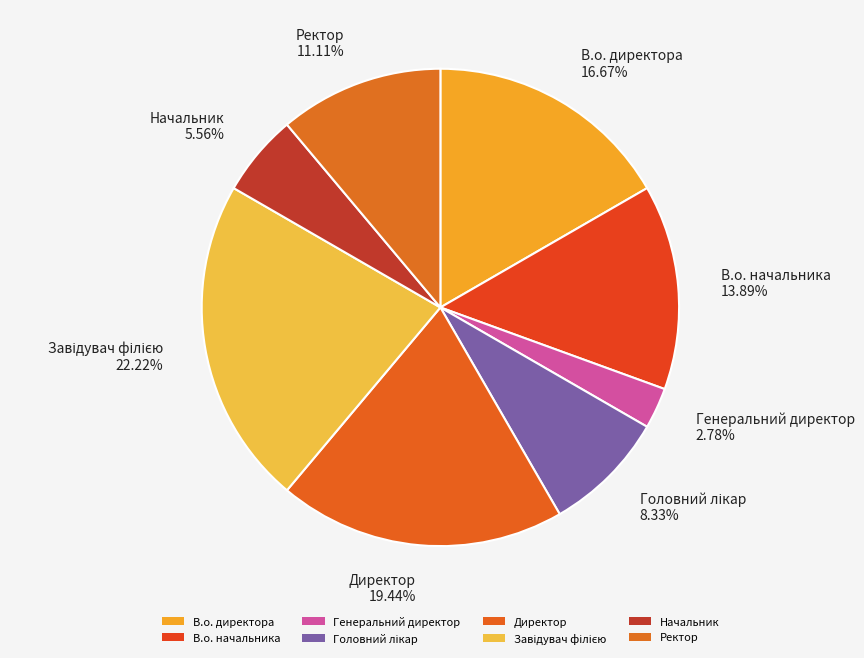

What percentage do Ректор and Генеральний директор together represent?

13.9%